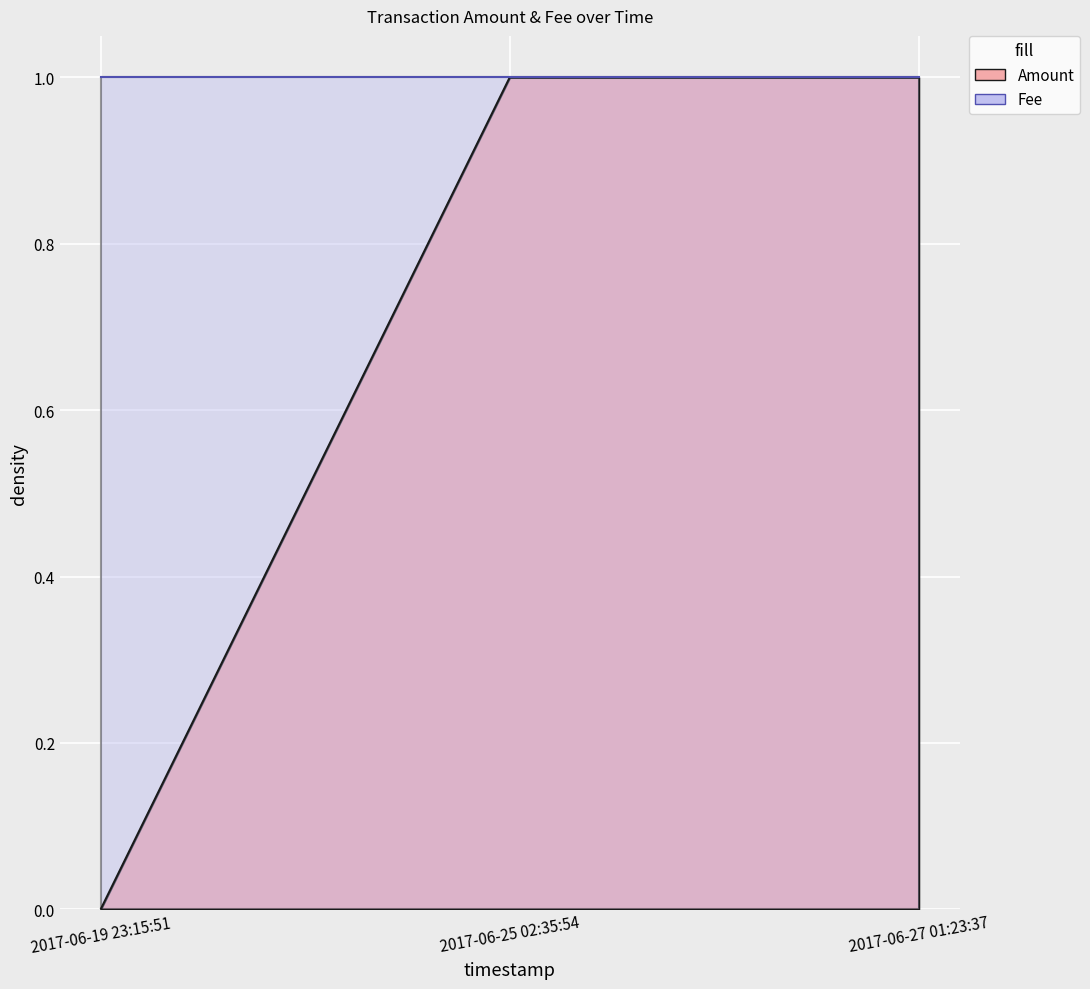

Reading left to right, transcribe all the data shown in this chart.

2017-06-19 23:15:51=0	2017-06-25 02:35:54=1	2017-06-27 01:23:37=1